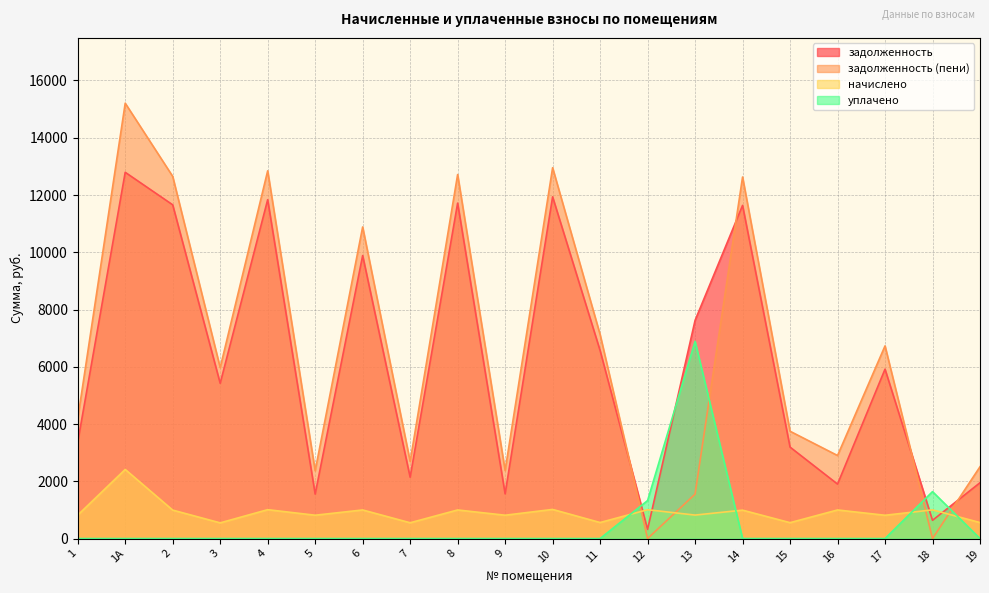

Where is уплачено nearest to the value 3444?

18